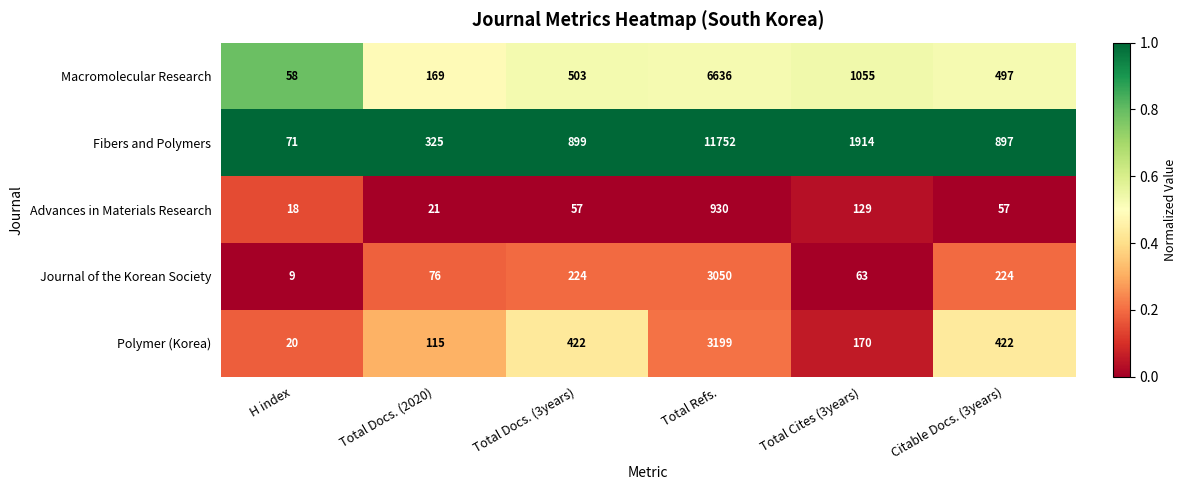

Which series has the largest range (max minus min)?

Fibers and Polymers